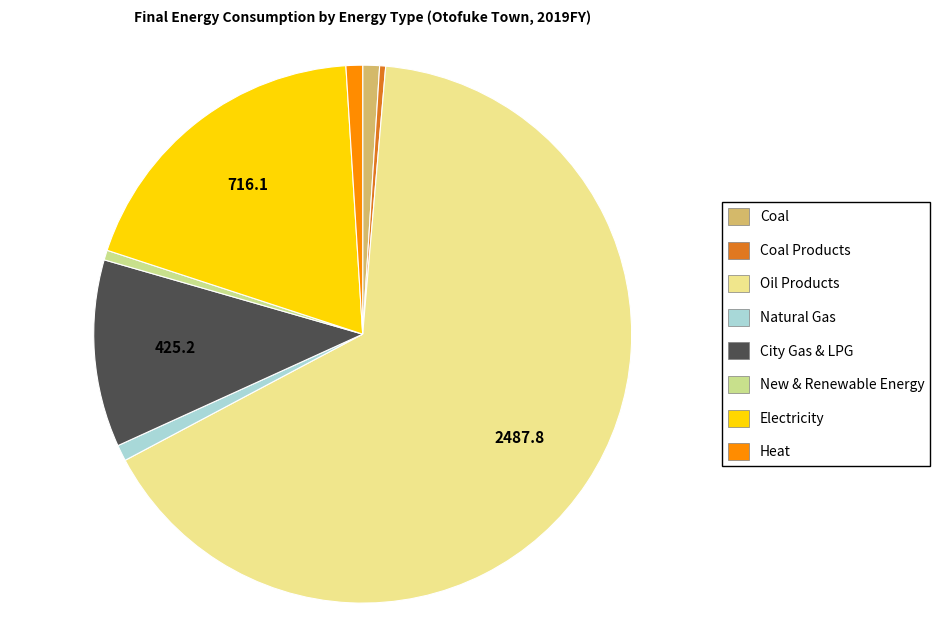

Between New & Renewable Energy and Electricity, which is larger?

Electricity